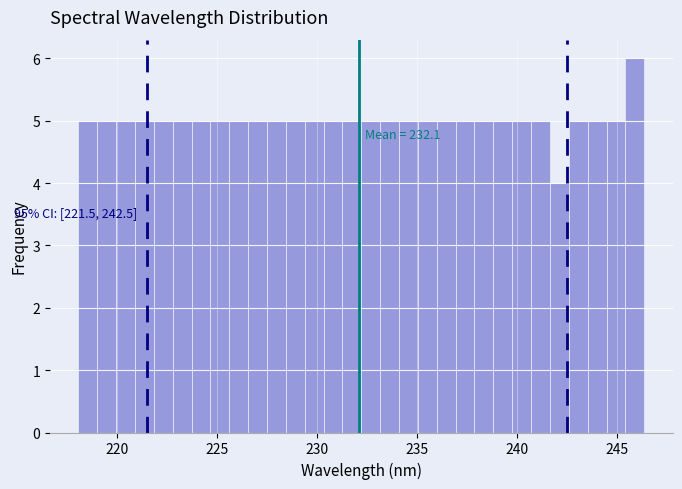

Around what value on the x-axis is the tallest bar? Give the approximate position of its centre, as read against the axis.

246.0